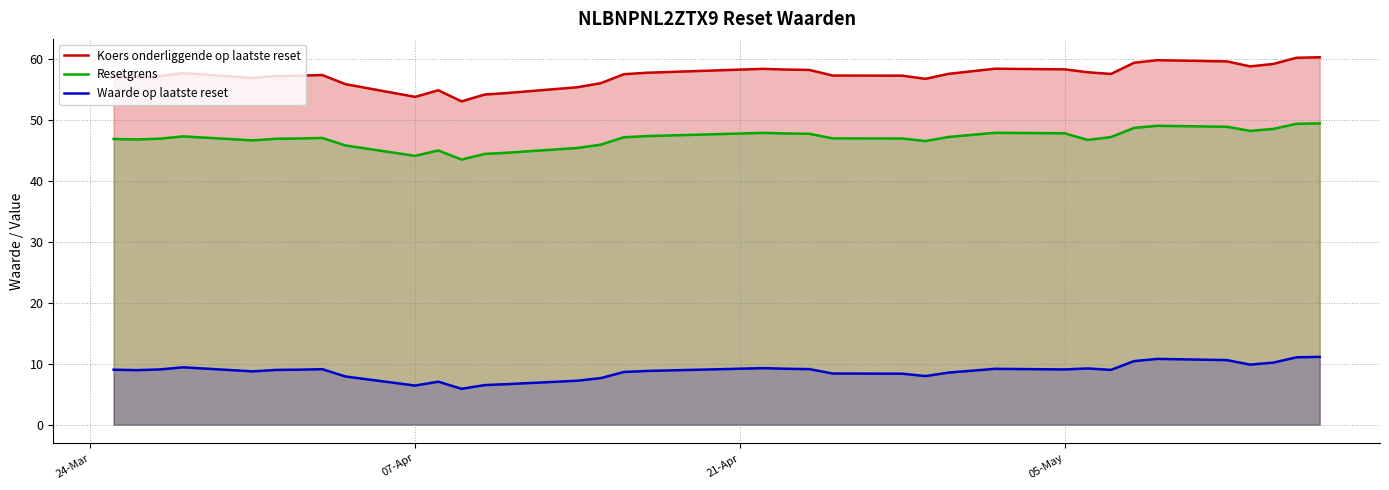

What are all the series names shown in the legend?

Koers onderliggende op laatste reset, Resetgrens, Waarde op laatste reset